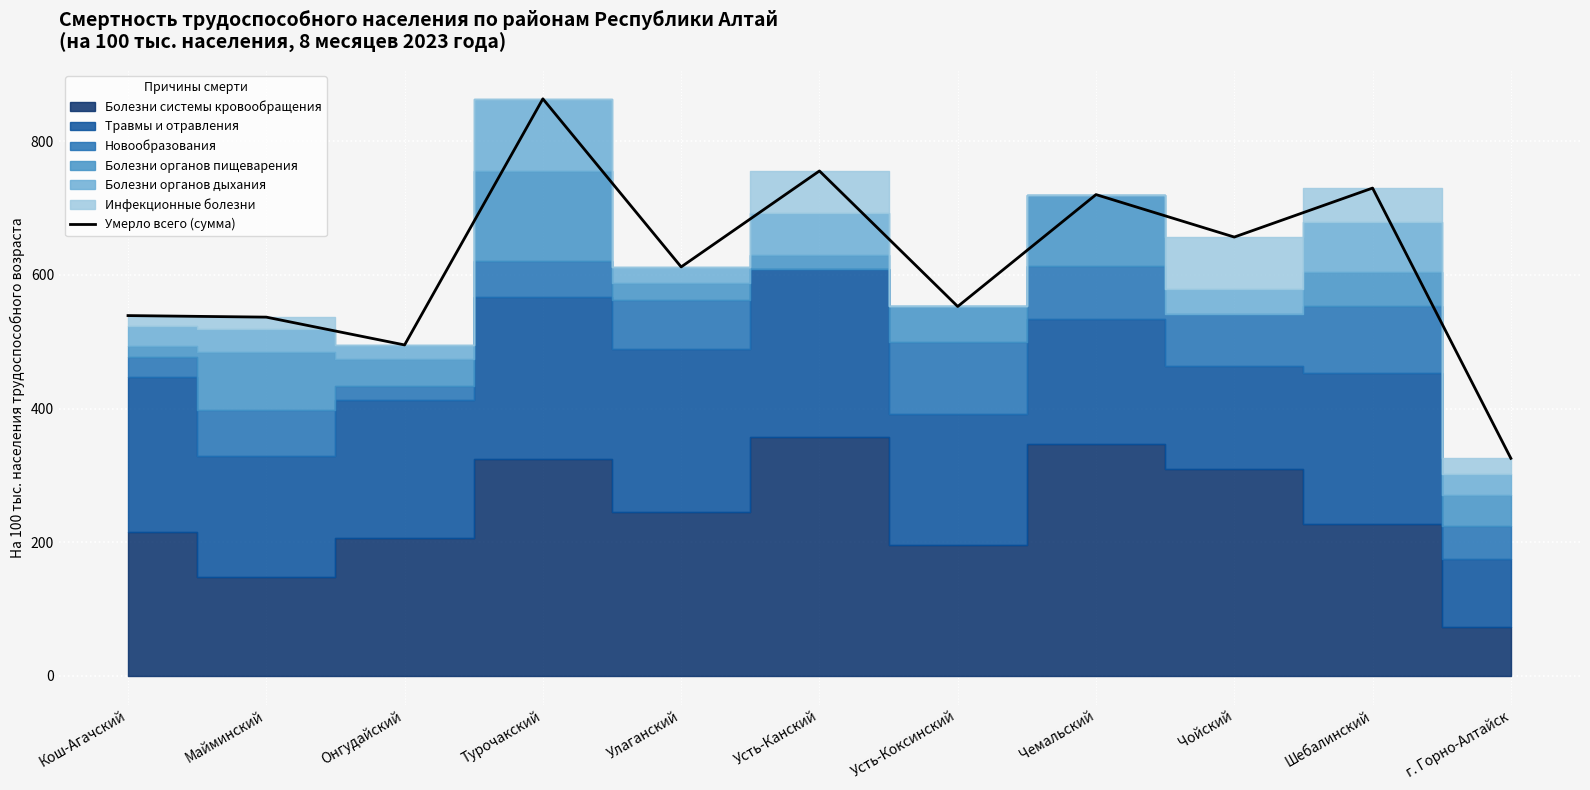

Between Майминский and г. Горно-Алтайск, which is larger?

Майминский